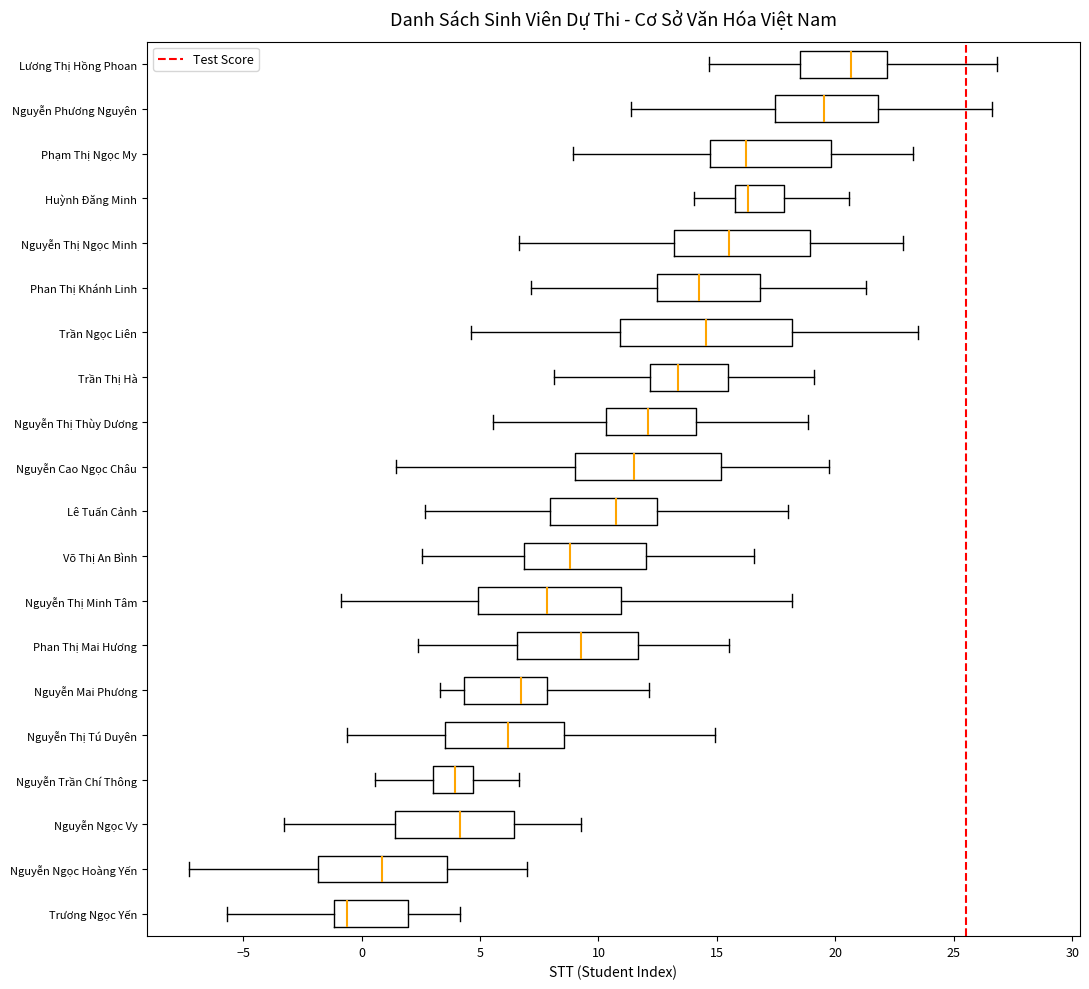

Reading bottom to top, read every box against the x-axis: the position of its median line, the range the box covers, and the ends of its whiskers. The values are not printed on the chart, so give them approximately, as read against the axis.

Trương Ngọc Yến: median -0.5, box -1.0 to 2.0, whiskers -5.5 to 4.0
Nguyễn Ngọc Hoàng Yến: median 1.0, box -2.0 to 3.5, whiskers -7.5 to 7.0
Nguyễn Ngọc Vy: median 4.0, box 1.5 to 6.5, whiskers -3.5 to 9.5
Nguyễn Trần Chí Thông: median 4.0, box 3.0 to 4.5, whiskers 0.5 to 6.5
Nguyễn Thị Tú Duyên: median 6.0, box 3.5 to 8.5, whiskers -0.5 to 15.0
Nguyễn Mai Phương: median 6.5, box 4.5 to 8.0, whiskers 3.5 to 12.0
Phan Thị Mai Hương: median 9.5, box 6.5 to 11.5, whiskers 2.5 to 15.5
Nguyễn Thị Minh Tâm: median 8.0, box 5.0 to 11.0, whiskers -1.0 to 18.0
Võ Thị An Bình: median 9.0, box 7.0 to 12.0, whiskers 2.5 to 16.5
Lê Tuấn Cảnh: median 10.5, box 8.0 to 12.5, whiskers 2.5 to 18.0
Nguyễn Cao Ngọc Châu: median 11.5, box 9.0 to 15.0, whiskers 1.5 to 19.5
Nguyễn Thị Thùy Dương: median 12.0, box 10.5 to 14.0, whiskers 5.5 to 19.0
Trần Thị Hà: median 13.5, box 12.0 to 15.5, whiskers 8.0 to 19.0
Trần Ngọc Liên: median 14.5, box 11.0 to 18.0, whiskers 4.5 to 23.5
Phan Thị Khánh Linh: median 14.5, box 12.5 to 17.0, whiskers 7.0 to 21.5
Nguyễn Thị Ngọc Minh: median 15.5, box 13.0 to 19.0, whiskers 6.5 to 23.0
Huỳnh Đăng Minh: median 16.5, box 16.0 to 18.0, whiskers 14.0 to 20.5
Phạm Thị Ngọc My: median 16.0, box 14.5 to 20.0, whiskers 9.0 to 23.5
Nguyễn Phương Nguyên: median 19.5, box 17.5 to 22.0, whiskers 11.5 to 26.5
Lương Thị Hồng Phoan: median 20.5, box 18.5 to 22.0, whiskers 14.5 to 27.0